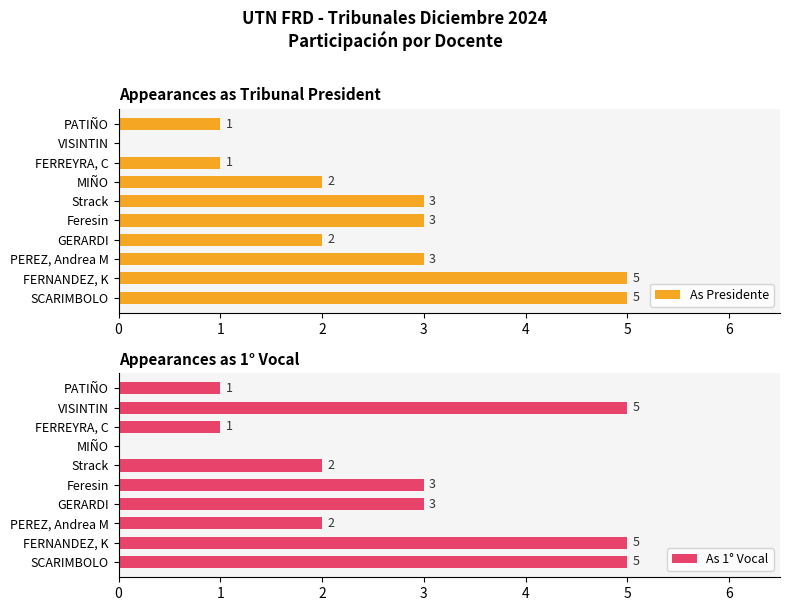

What is the sum of all As Presidente values?

25